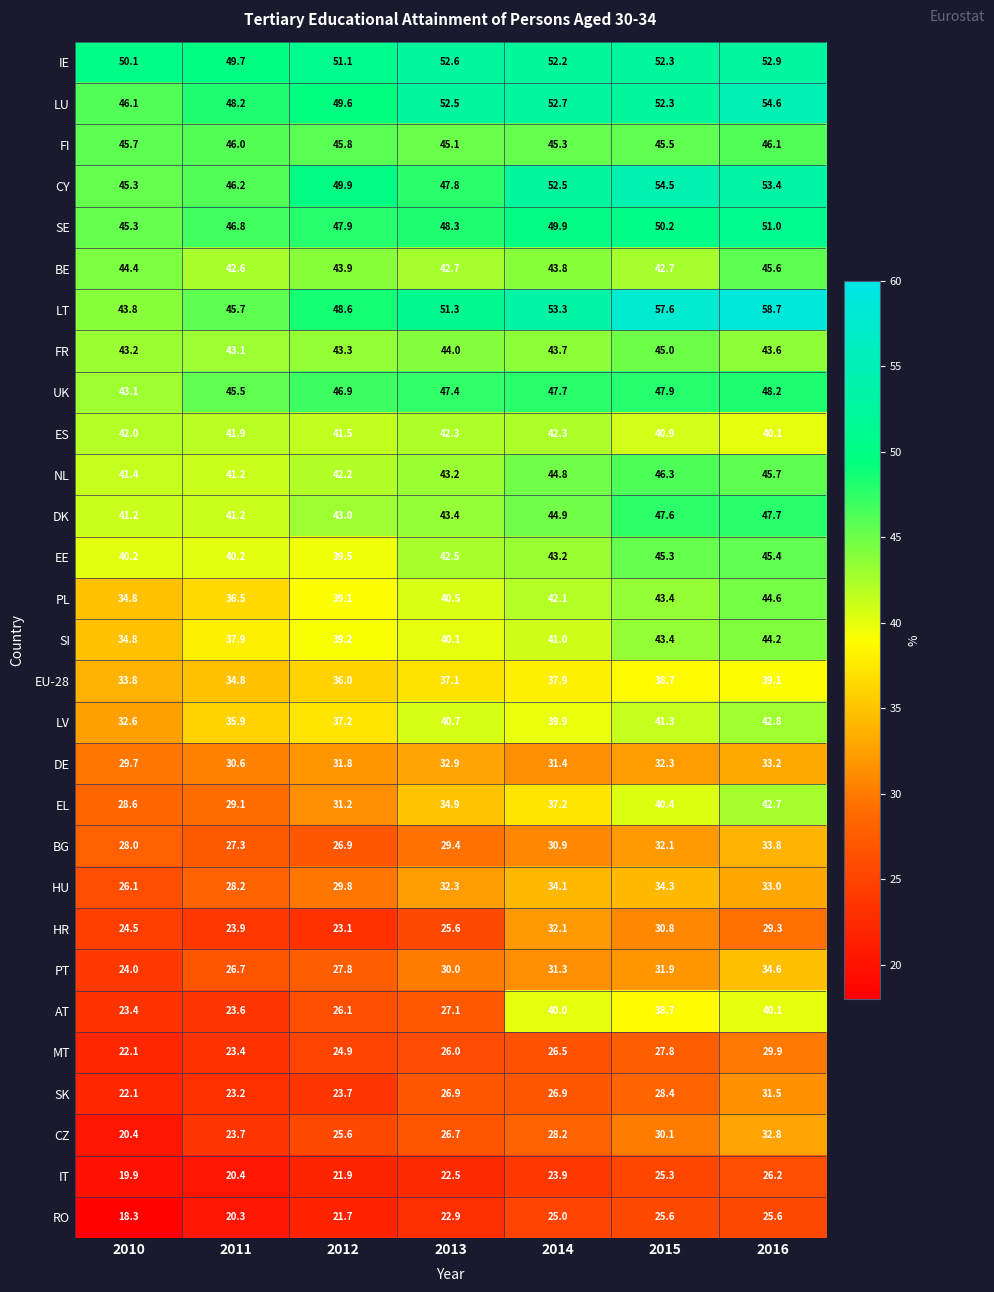

At which label is MT closest to 26?

2013